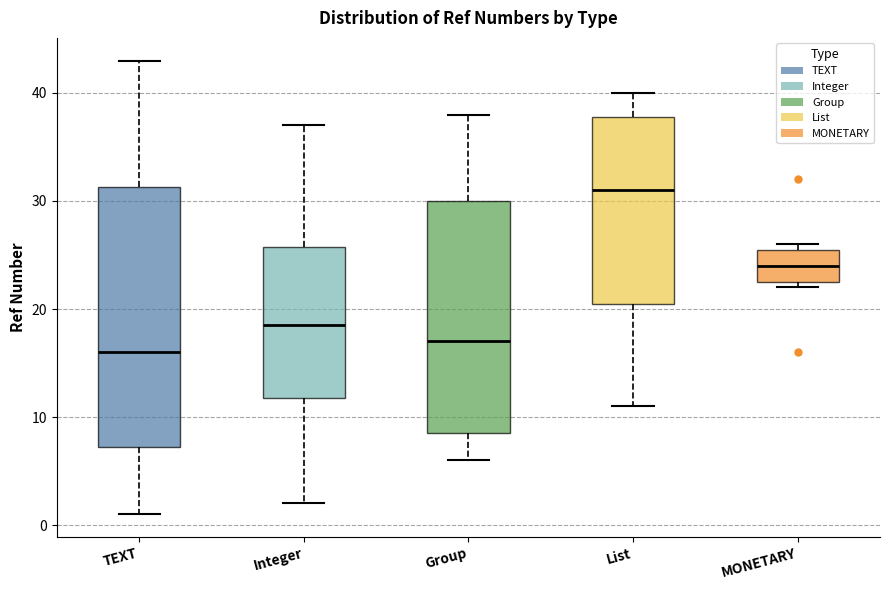

Which box is the tallest, from its lower edge to its upper edge?

TEXT